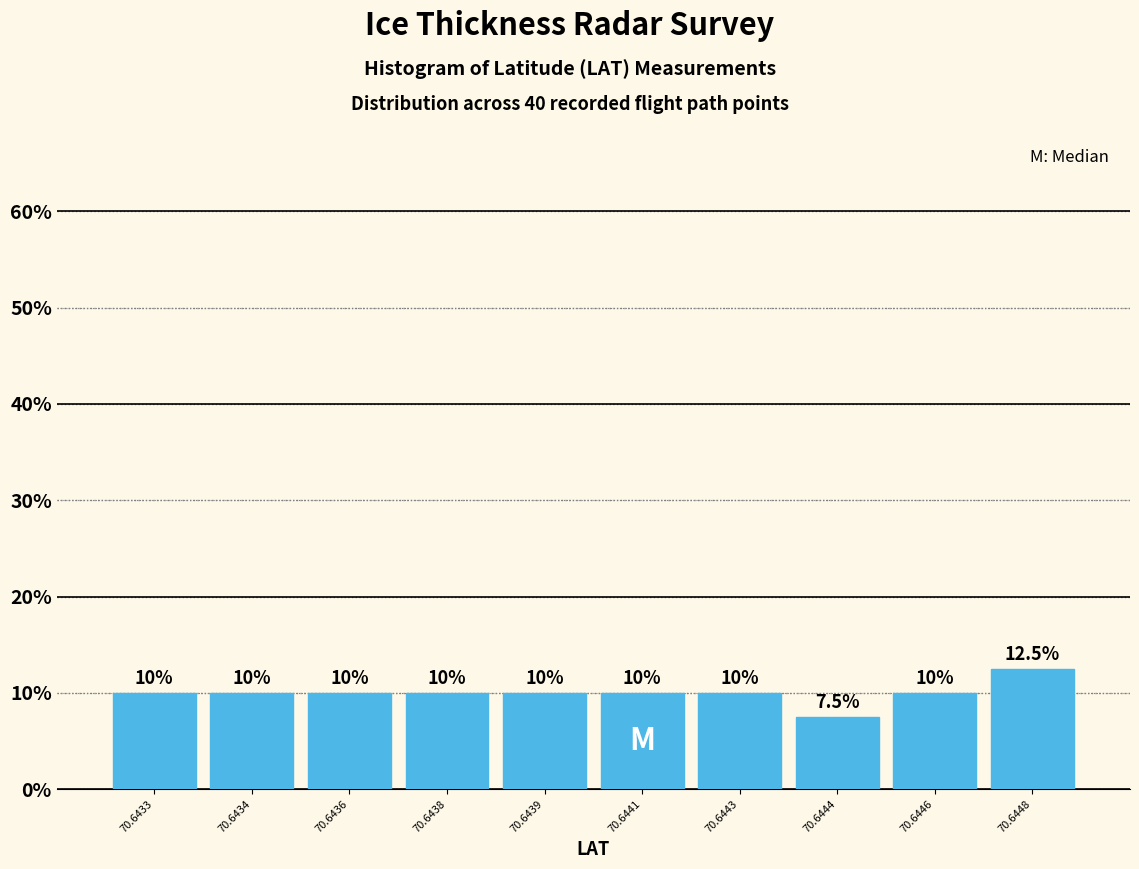

Reading left to right, transcribe all the data shown in this chart.

70.6433=10.0	70.6434=10.0	70.6436=10.0	70.6438=10.0	70.6439=10.0	70.6441=10.0	70.6443=10.0	70.6444=7.5	70.6446=10.0	70.6448=12.5